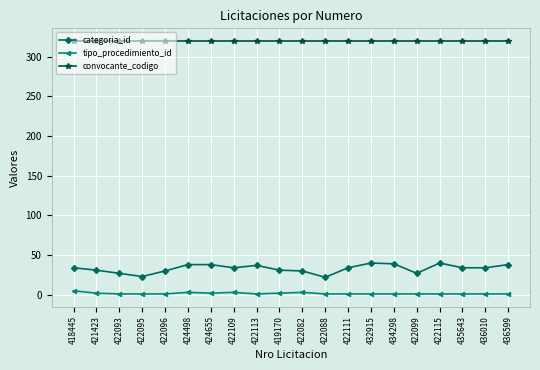

Count the tipo_procedimiento_id values in the range 1 to 2.

16